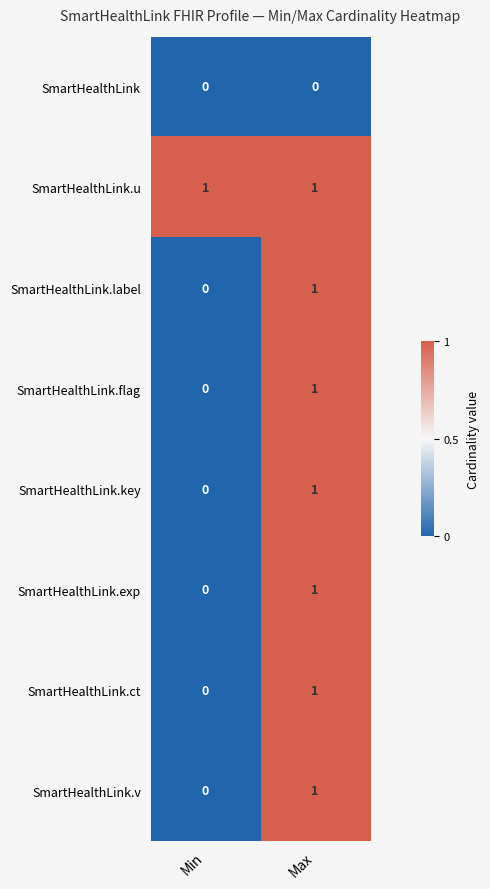

Which series has the largest total across all categories?

SmartHealthLink.u